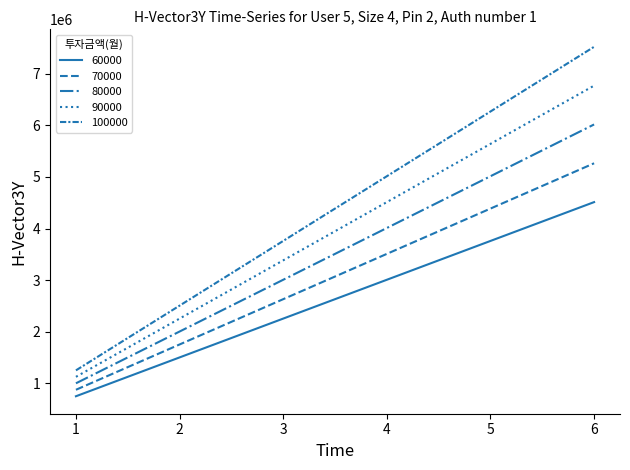

Which series has the largest total across all categories?

100000